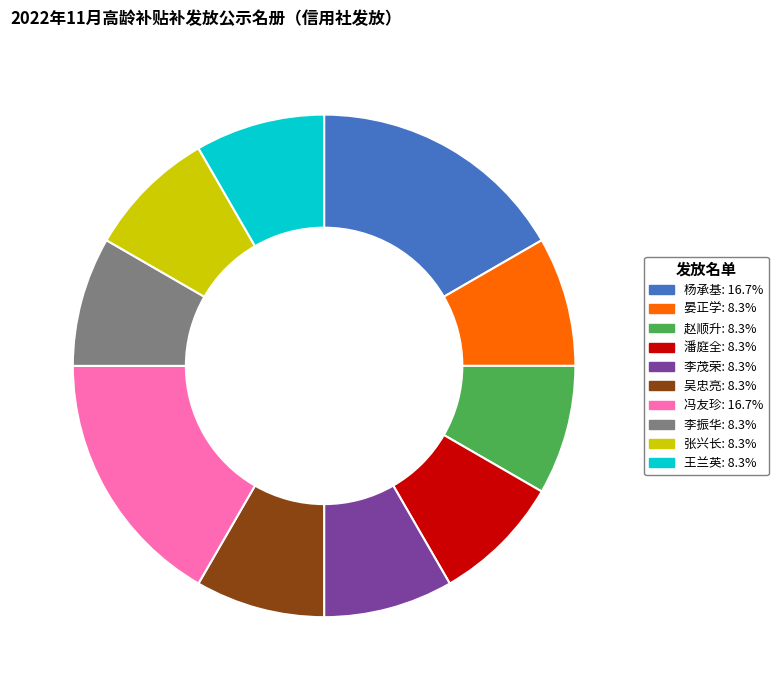

Combined, do 李茂荣 and 晏正学 account for over 50%?

No